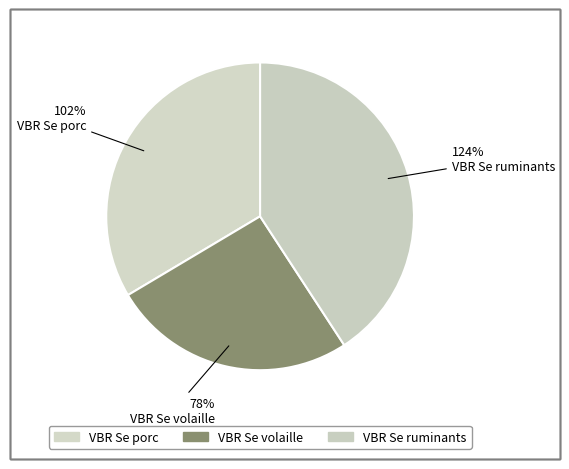

How many segments does this pie chart have?

3